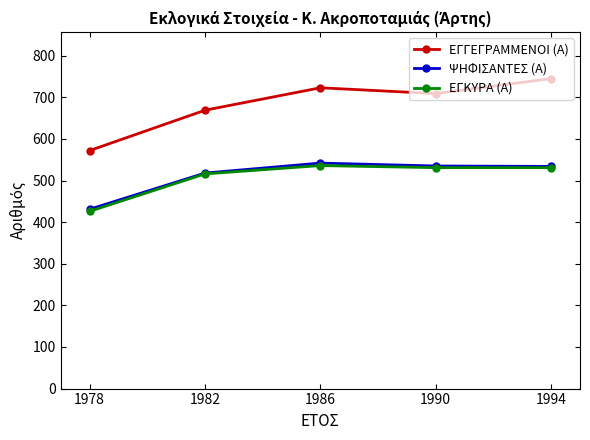

True or false: ΨΗΦΙΣΑΝΤΕΣ (Α) has more than 2 interior local peaks.

False